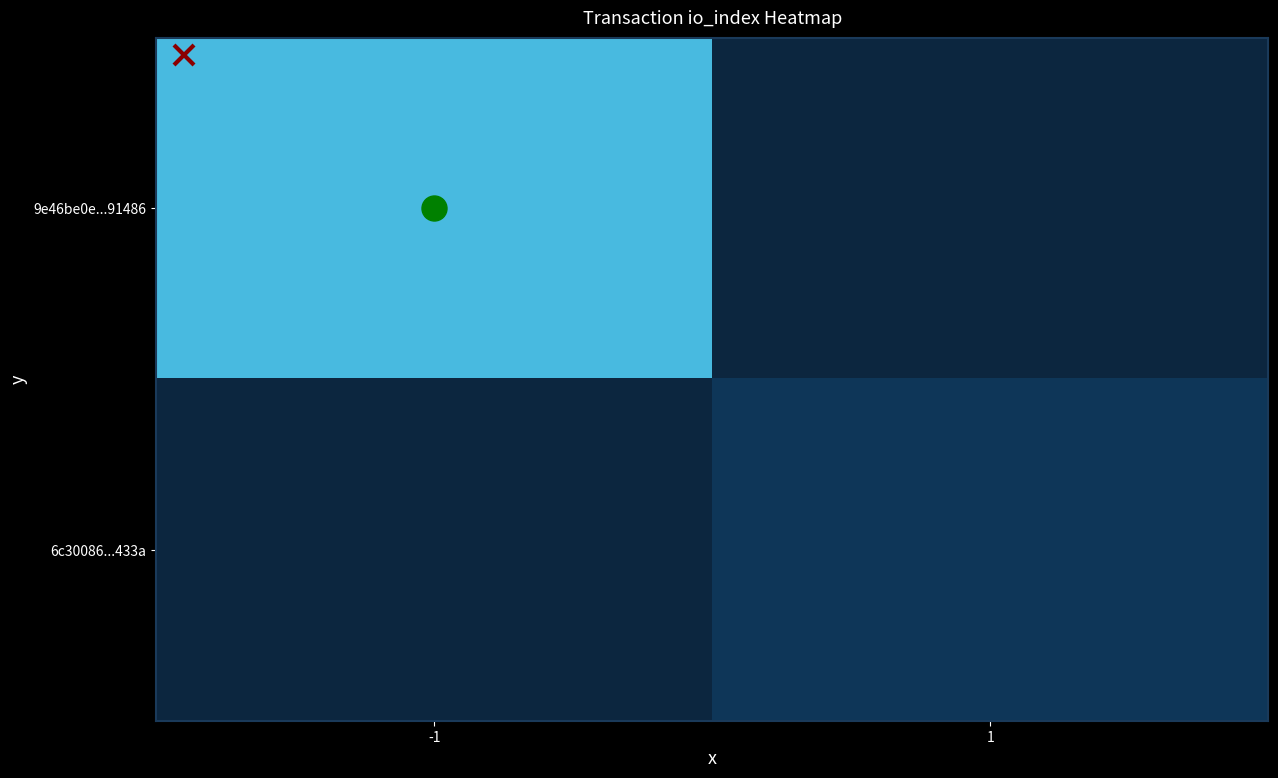

Which has a higher value, -1 or 1?

1